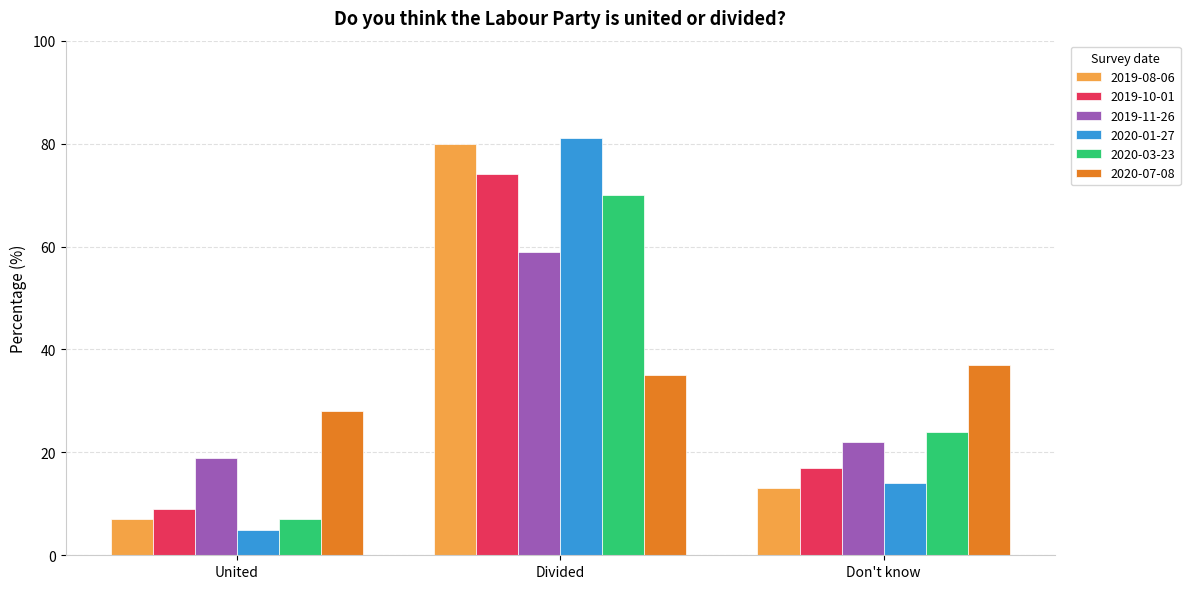

Is the value of 2020-03-23 at United greater than the value of 2020-01-27 at United?

Yes